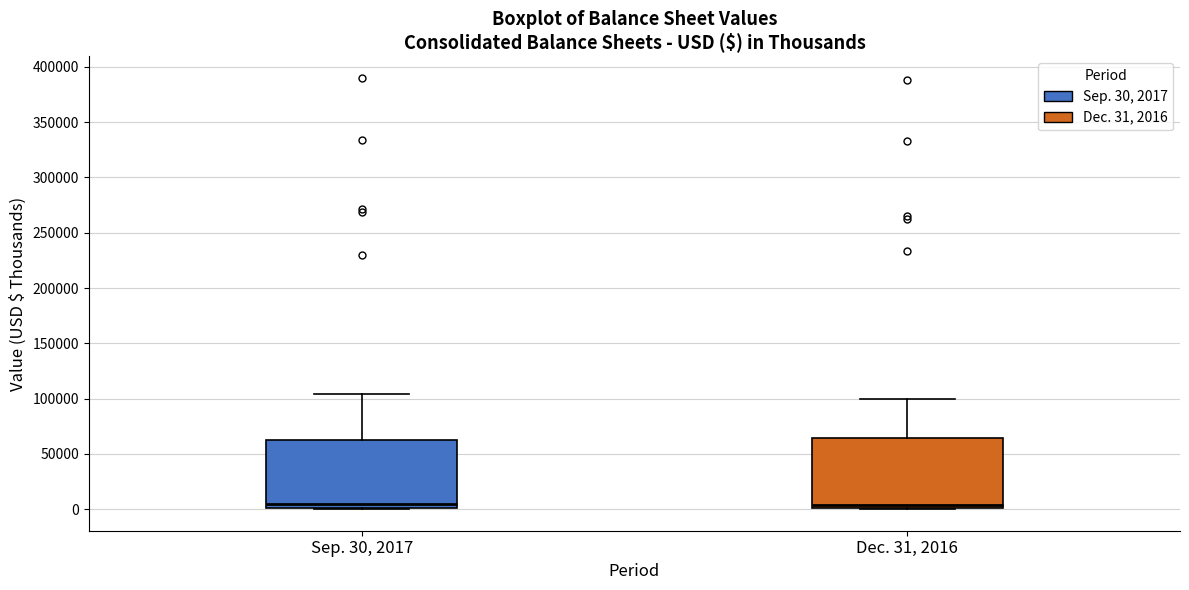

Where is the upper edge of the box for Dec. 31, 2016 on the y-axis? The values are not printed on the chart, so give them approximately, as read against the axis.

65000